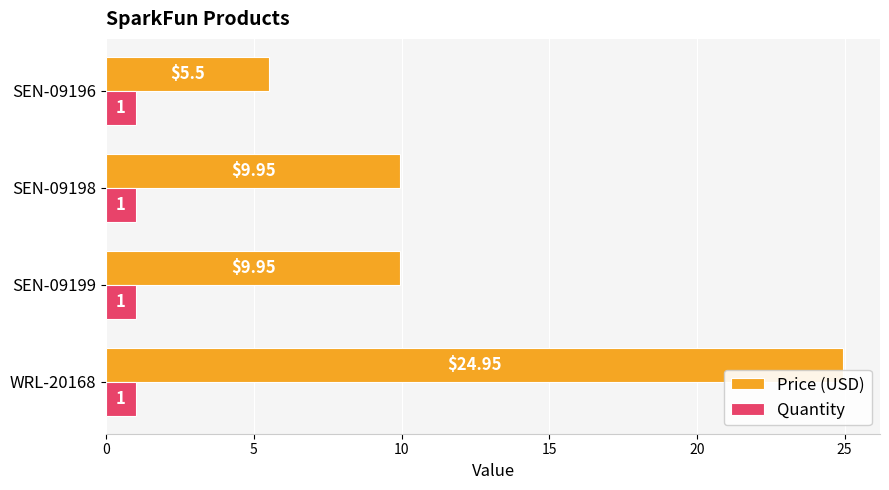

At which category is the sum across all series the highest?

WRL-20168